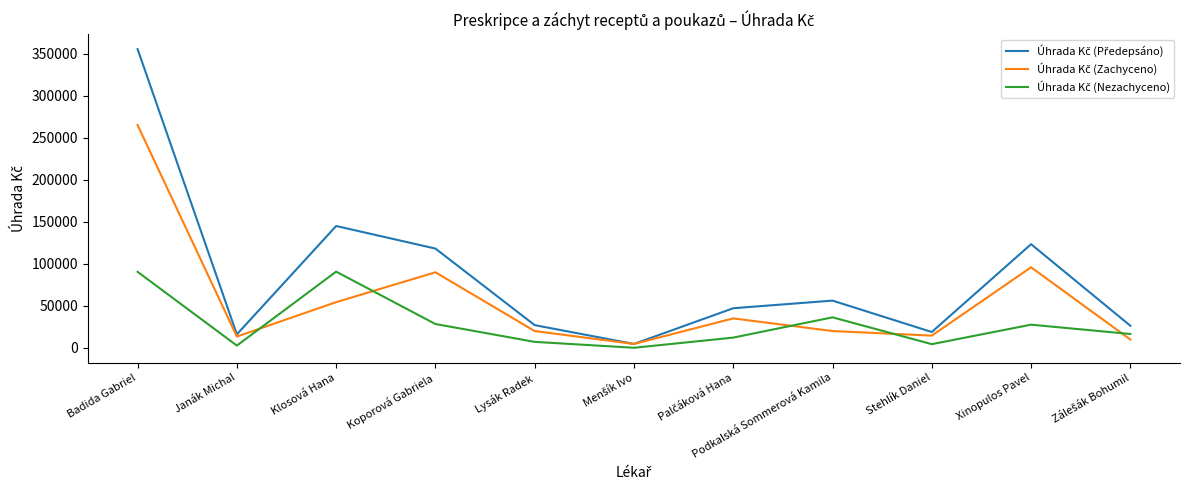

At which category is the sum across all series the highest?

Badida Gabriel